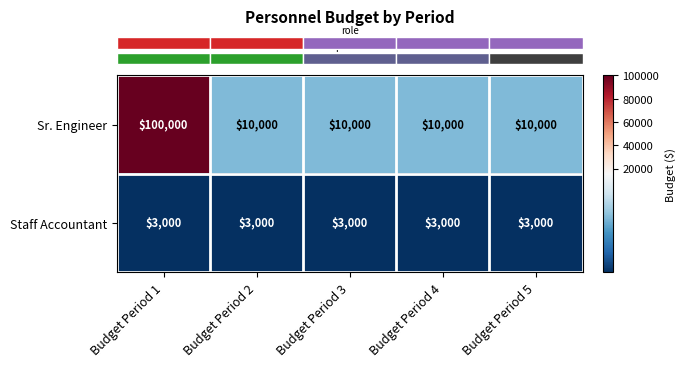

At which category is the sum across all series the highest?

Budget Period 1